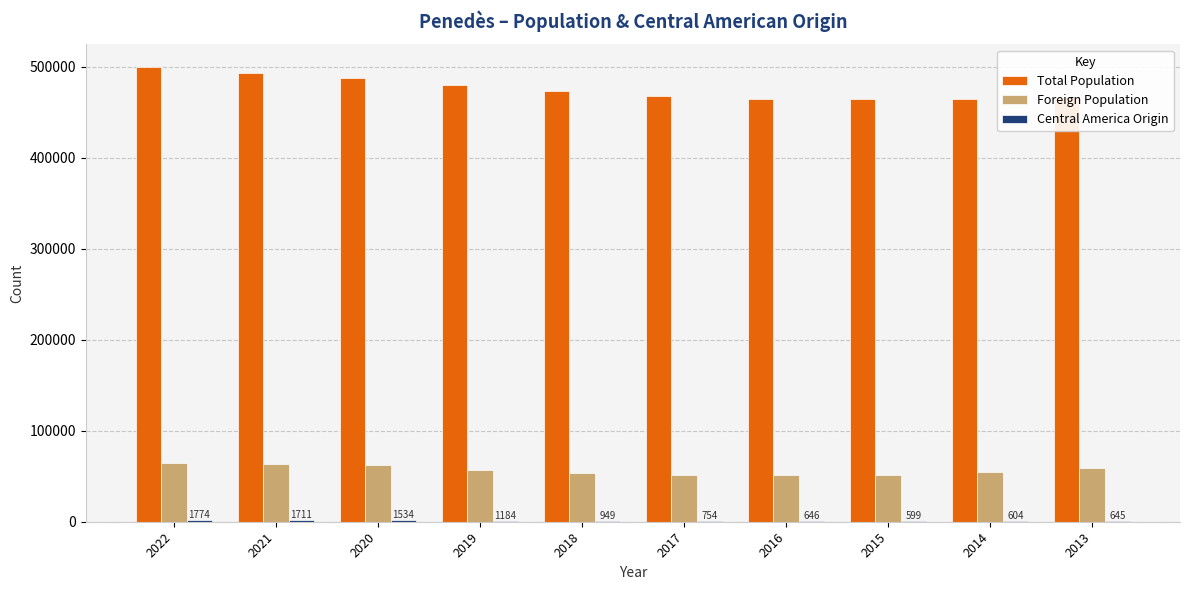

Between 2021 and 2015, which series saw the biggest shift?

Total Population